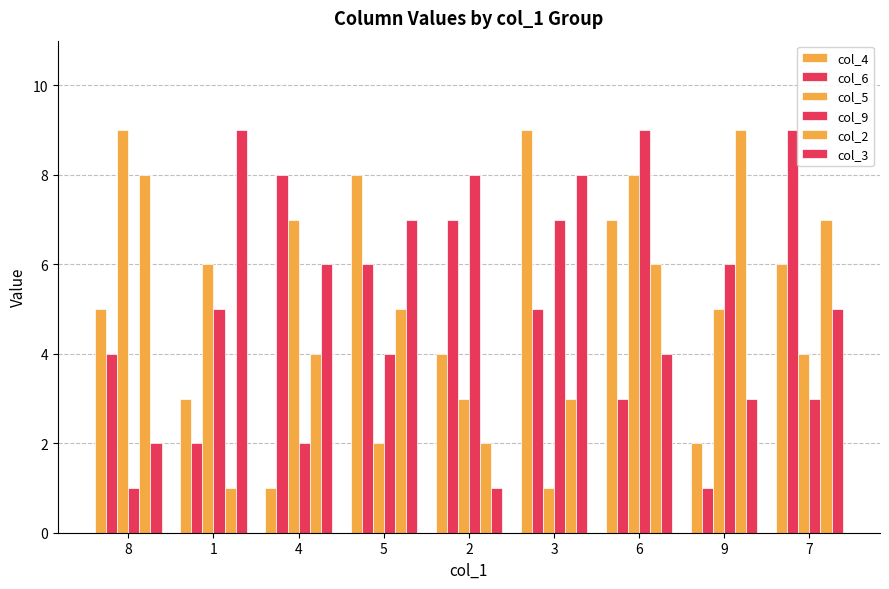

The value of col_9 at 5 is 7. True or false?

False